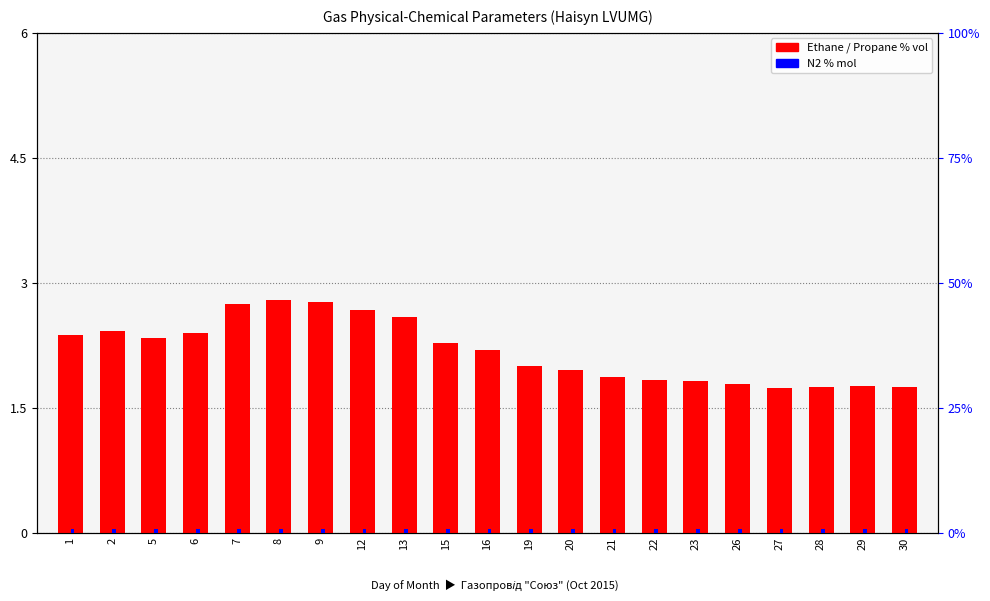

The Ethane % vol series shows 2.3 at 5. True or false?

True